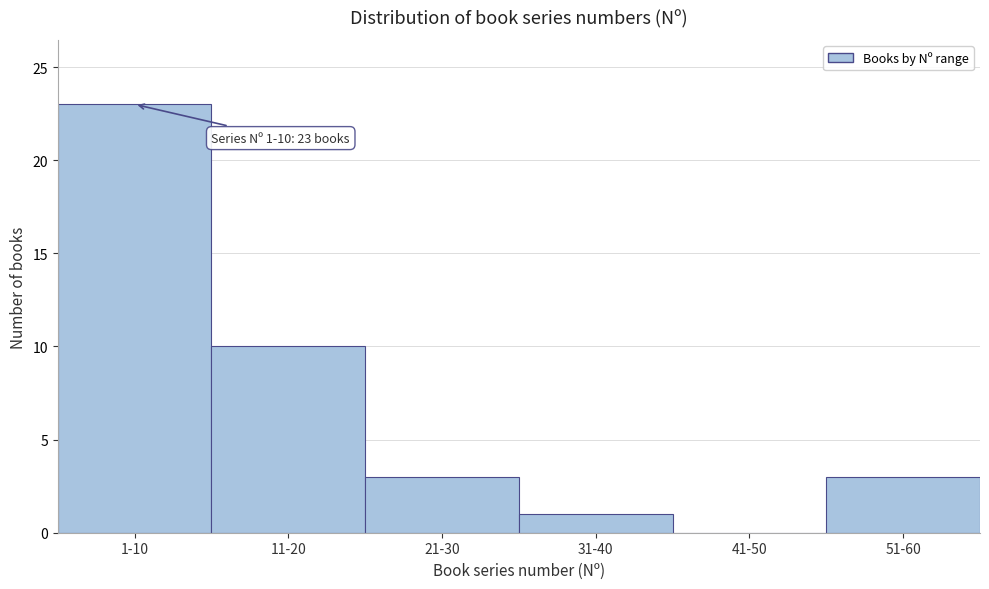

Reading left to right, extract all data points from this chart.

1-10=23	11-20=10	21-30=3	31-40=1	41-50=0	51-60=3